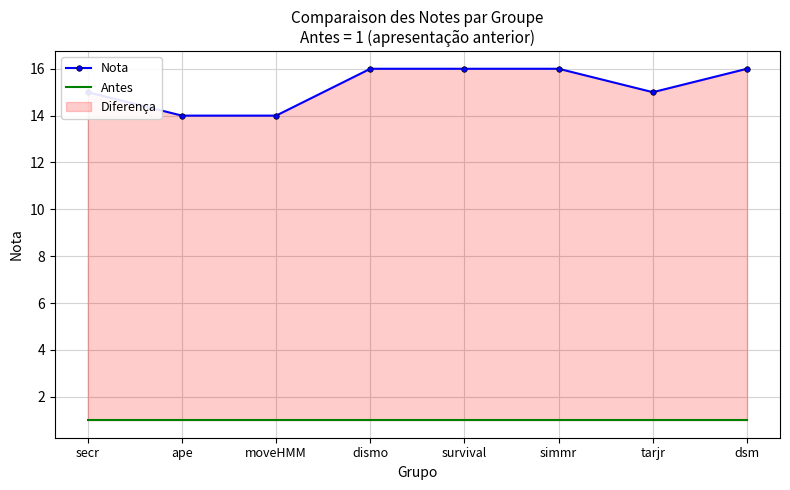

True or false: Nota has a value of 15 at tarjr.

True